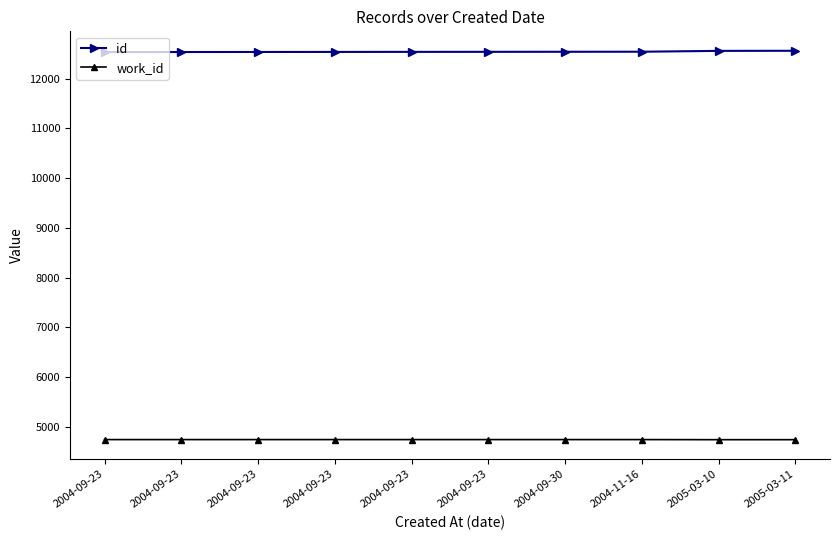

Count the work_id values in the range 4745 to 4746.

8